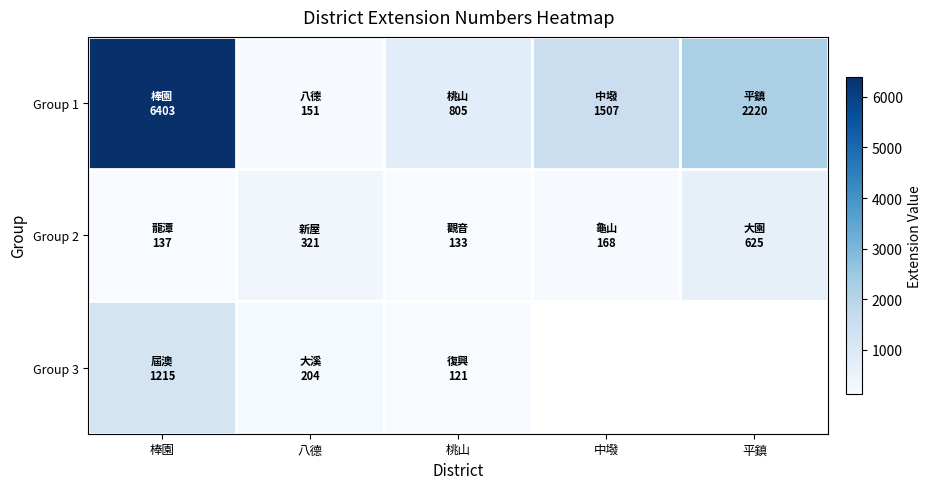

True or false: Group 1 has a value of 224.1 at 八德.

False